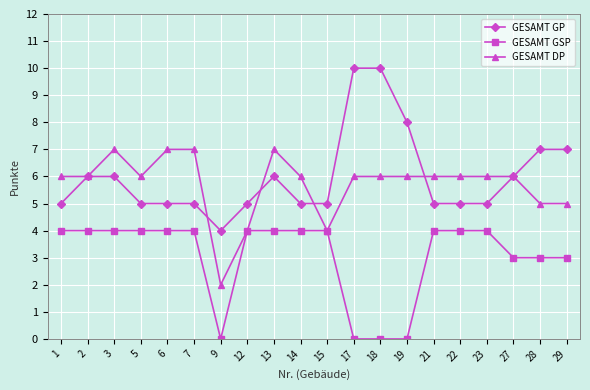

At 23, list the series in order from largest to smallest.

GESAMT DP, GESAMT GP, GESAMT GSP